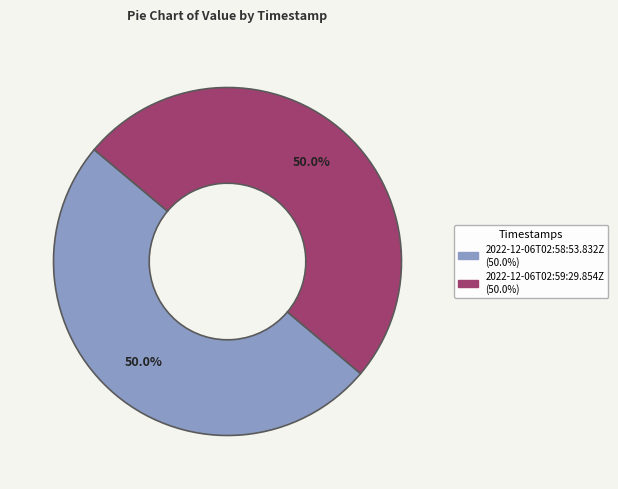

Do 2022-12-06T02:59:29.854Z and 2022-12-06T02:58:53.832Z together represent more than half of the pie?

Yes